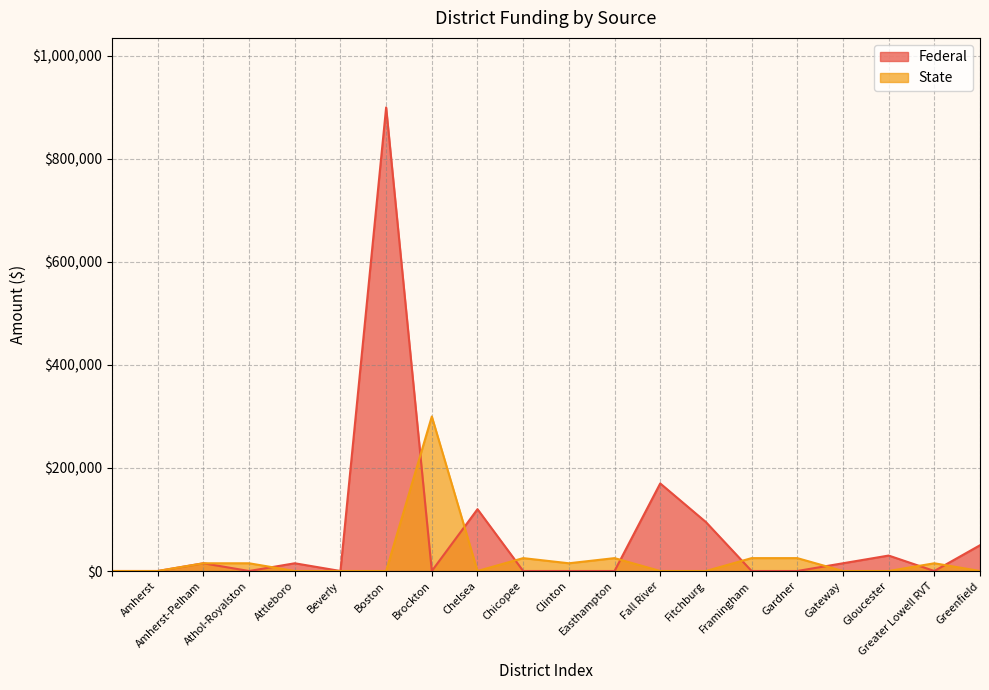

List the series in order of their peak value, highest first.

Federal, State